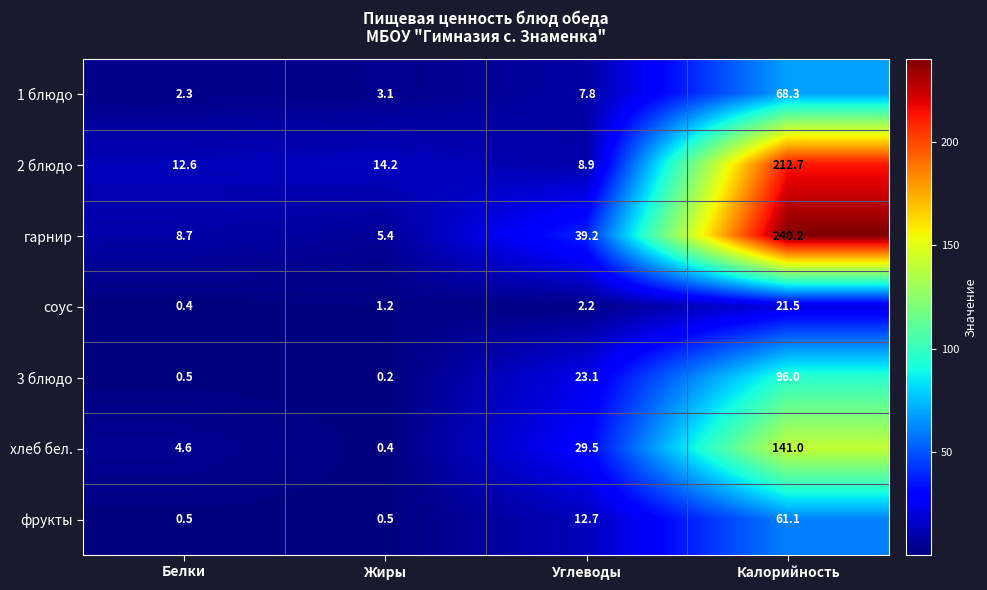

Count the number of data series in this chart.

7